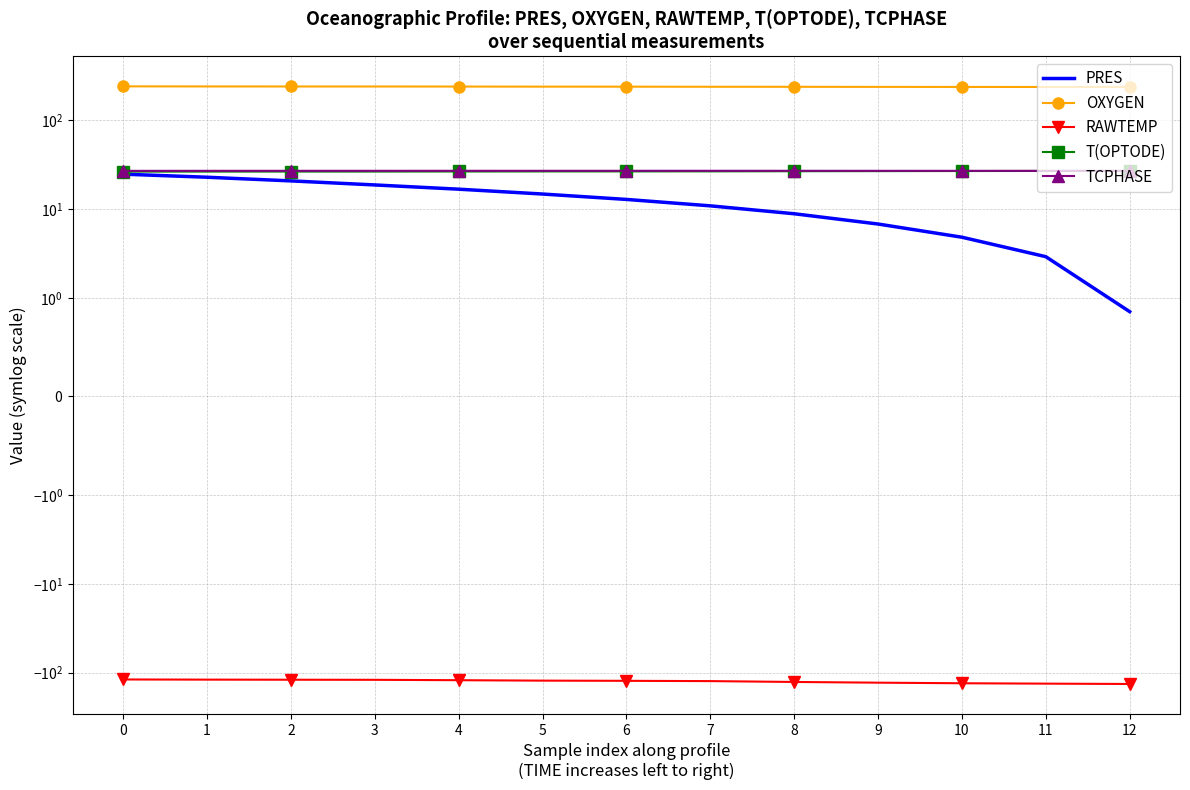

What is the difference between the highest and lowest values at 4?

361.9